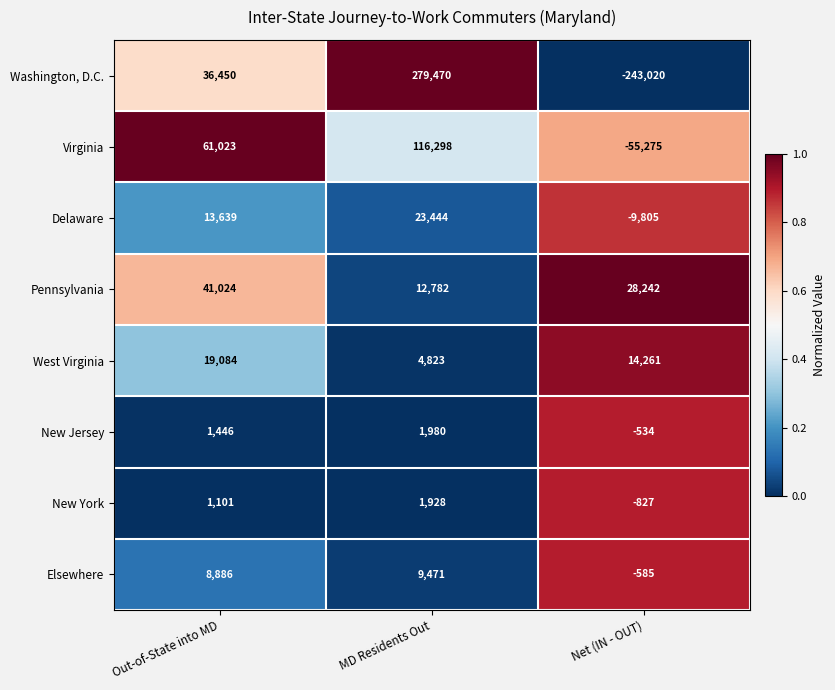

Count the number of categories in the chart.

3